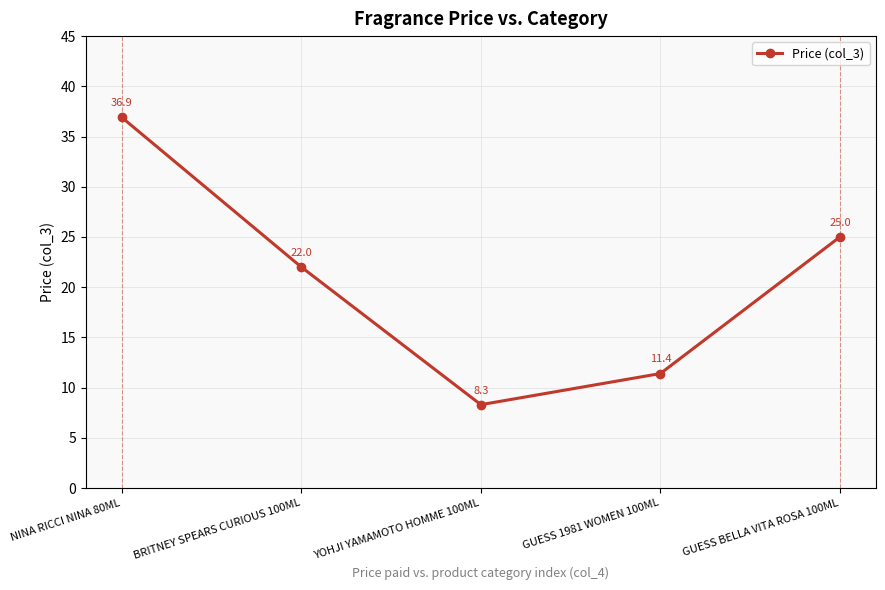

True or false: the data shows 25.0 at GUESS BELLA VITA ROSA 100ML.

True